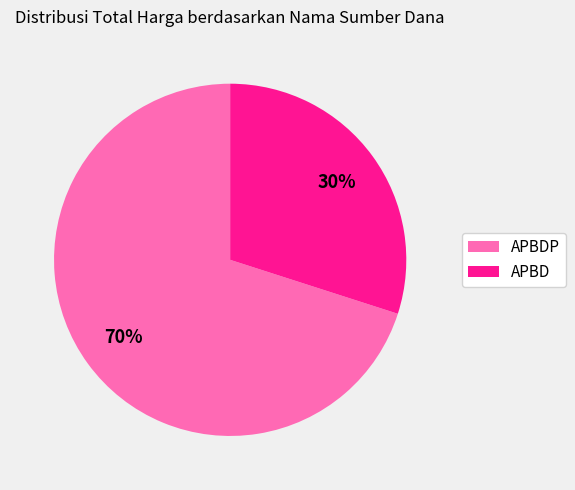

To the nearest percent, what is the average slice percentage?

50%